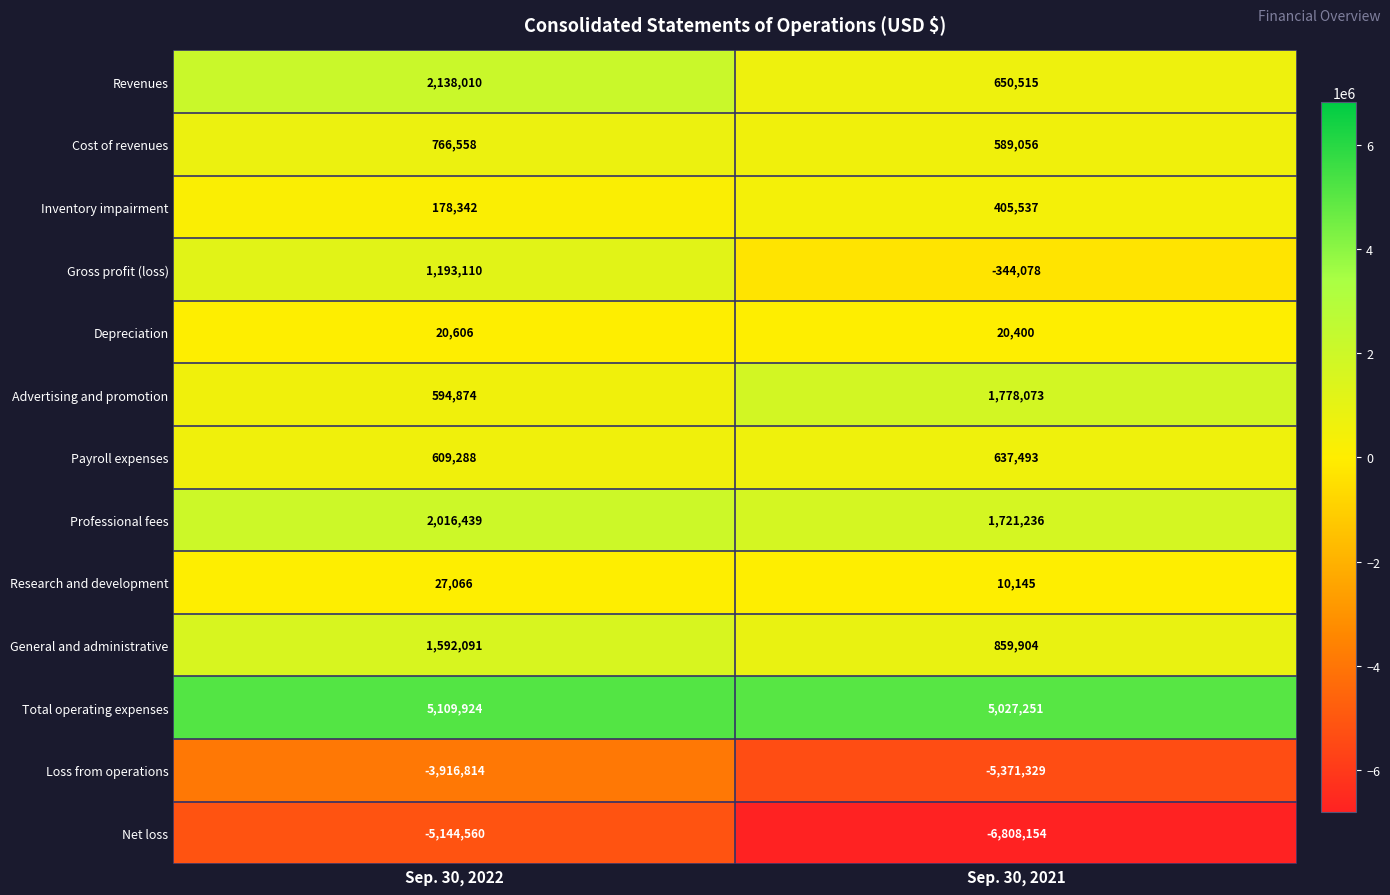

Reading right to left, extract all data points from this chart.

Revenues: Sep. 30, 2021=650515	Sep. 30, 2022=2138010
Cost of revenues: Sep. 30, 2021=589056	Sep. 30, 2022=766558
Inventory impairment: Sep. 30, 2021=405537	Sep. 30, 2022=178342
Gross profit (loss): Sep. 30, 2021=-344078	Sep. 30, 2022=1193110
Depreciation: Sep. 30, 2021=20400	Sep. 30, 2022=20606
Advertising and promotion: Sep. 30, 2021=1778073	Sep. 30, 2022=594874
Payroll expenses: Sep. 30, 2021=637493	Sep. 30, 2022=609288
Professional fees: Sep. 30, 2021=1721236	Sep. 30, 2022=2016439
Research and development: Sep. 30, 2021=10145	Sep. 30, 2022=27066
General and administrative: Sep. 30, 2021=859904	Sep. 30, 2022=1592091
Total operating expenses: Sep. 30, 2021=5027251	Sep. 30, 2022=5109924
Loss from operations: Sep. 30, 2021=-5371329	Sep. 30, 2022=-3916814
Net loss: Sep. 30, 2021=-6808154	Sep. 30, 2022=-5144560